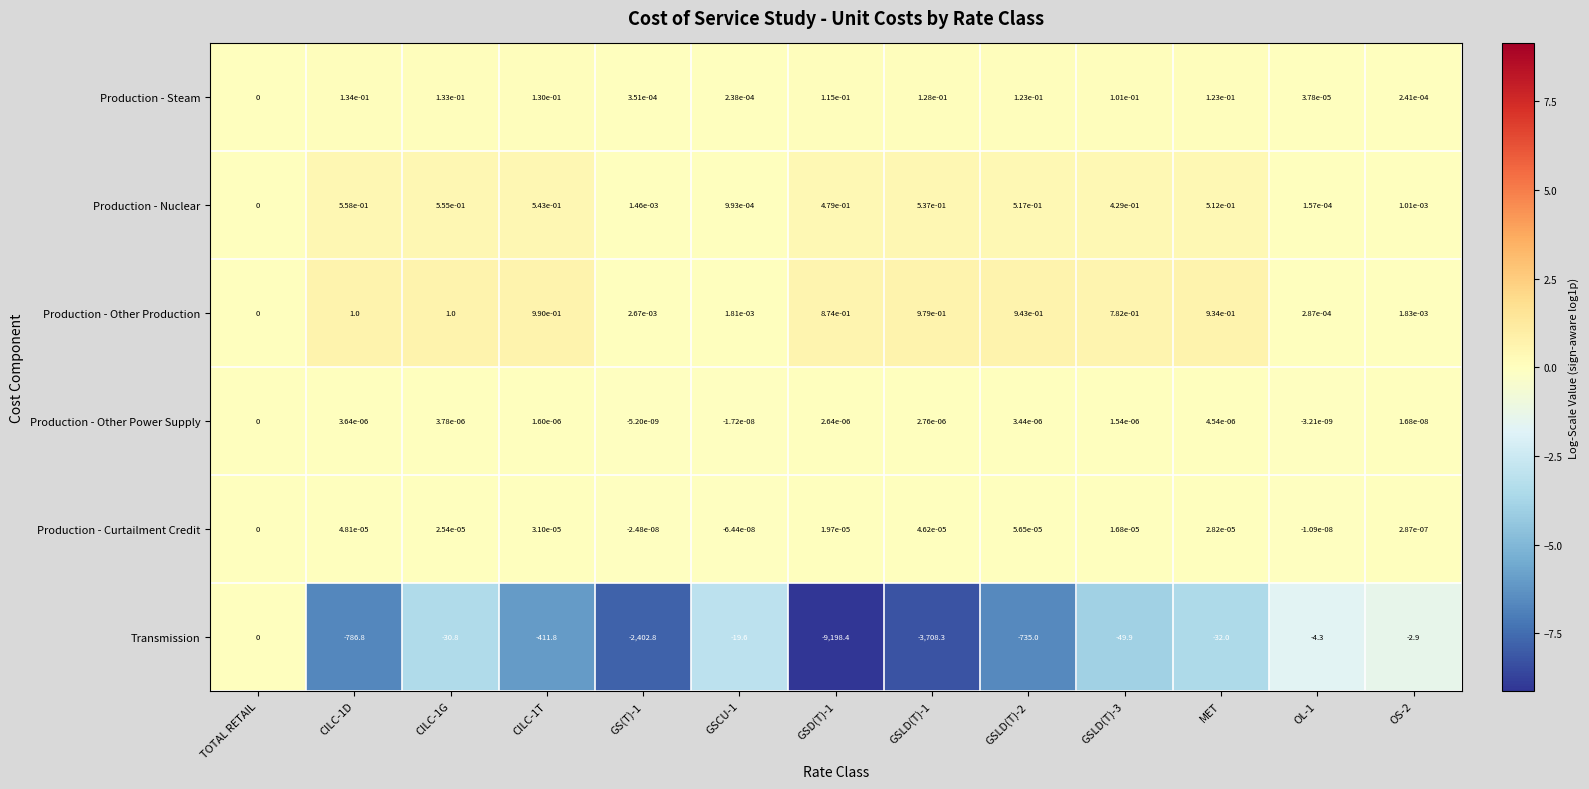

At which label does Transmission reach its peak?

TOTAL RETAIL